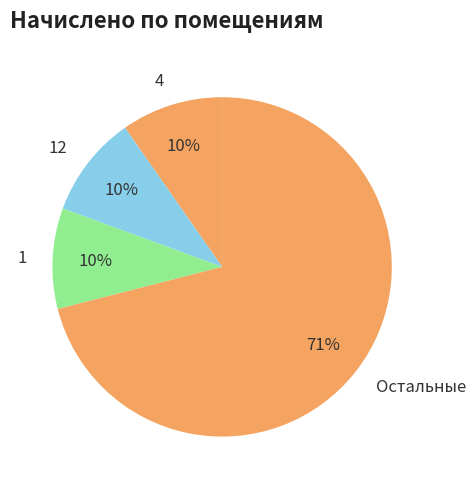

To the nearest percent, what portion does 1 represent?

10%